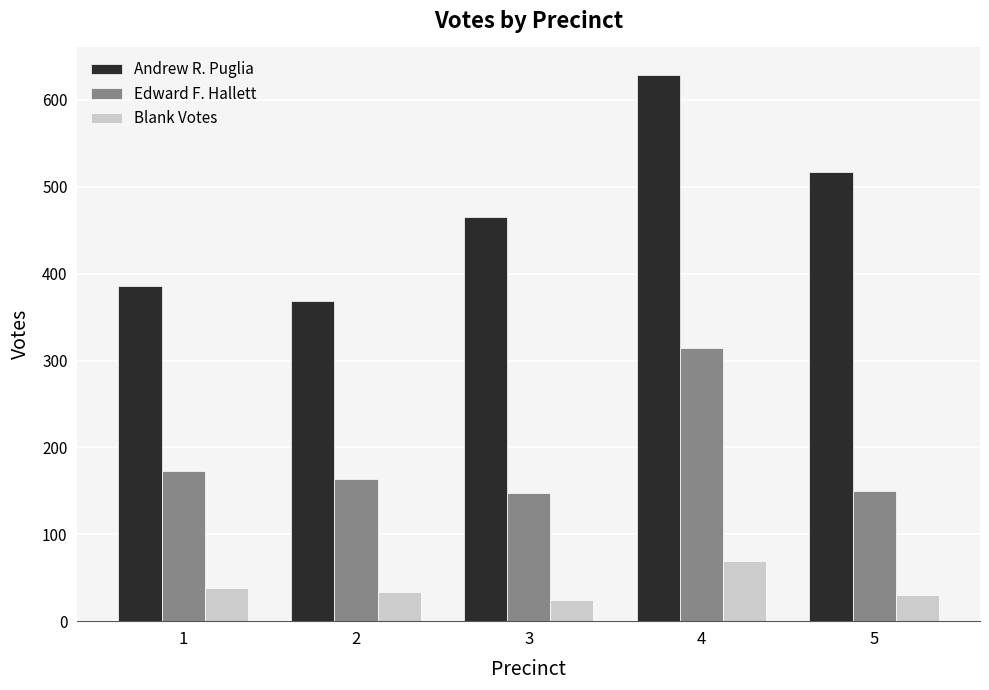

Rank the categories by Andrew R. Puglia value from highest to lowest.

4, 5, 3, 1, 2